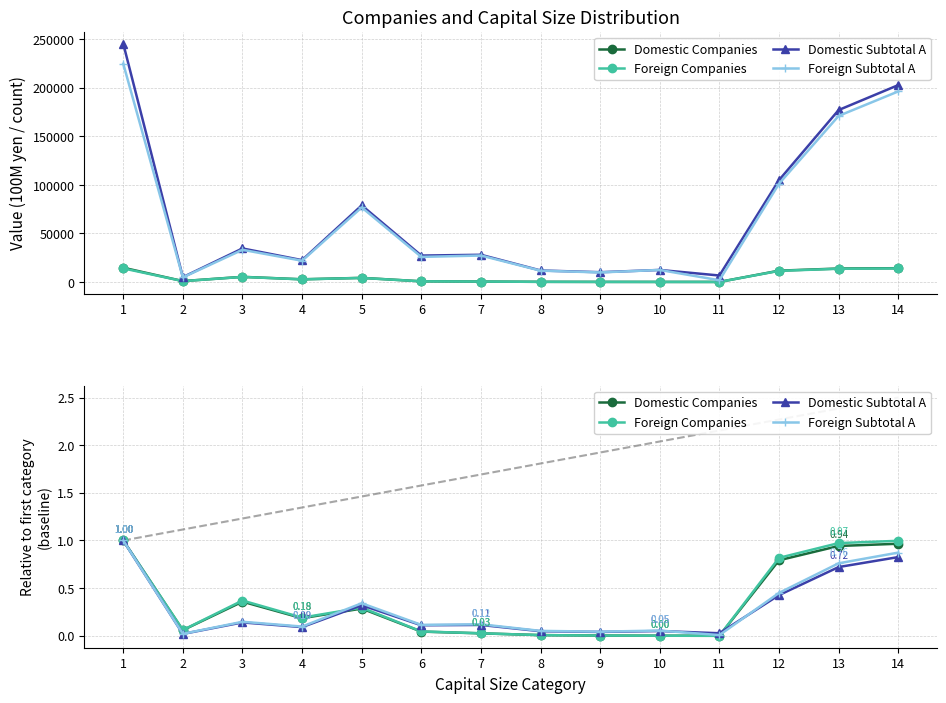

Where is Foreign Subtotal A nearest to the value 0?

11